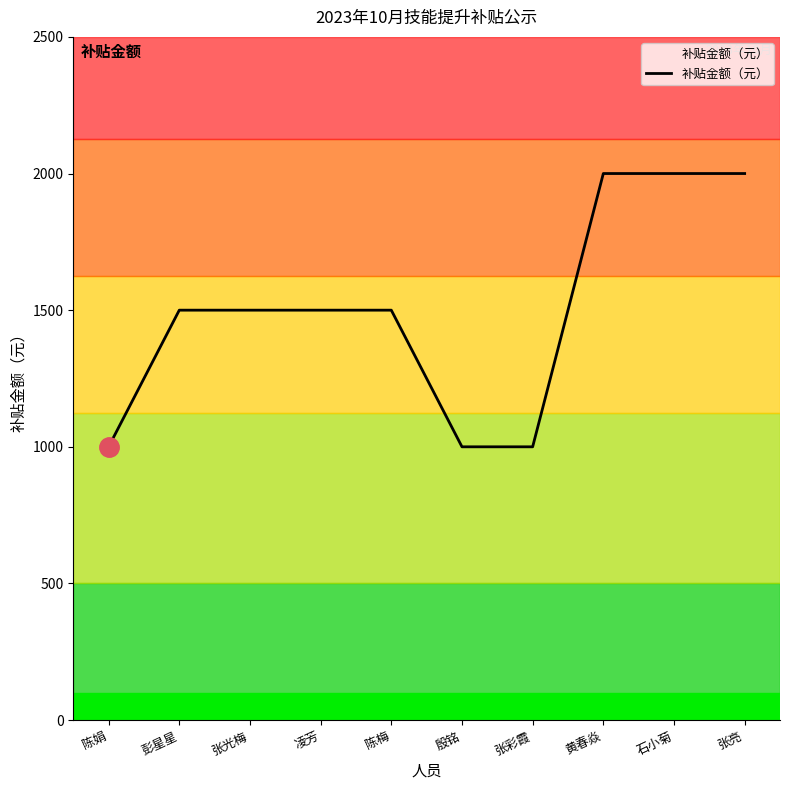

Reading left to right, transcribe all the data shown in this chart.

陈娟=1000	彭星星=1500	张光梅=1500	凌芳=1500	陈梅=1500	殷铭=1000	张彩霞=1000	黄春焱=2000	石小菊=2000	张亮=2000